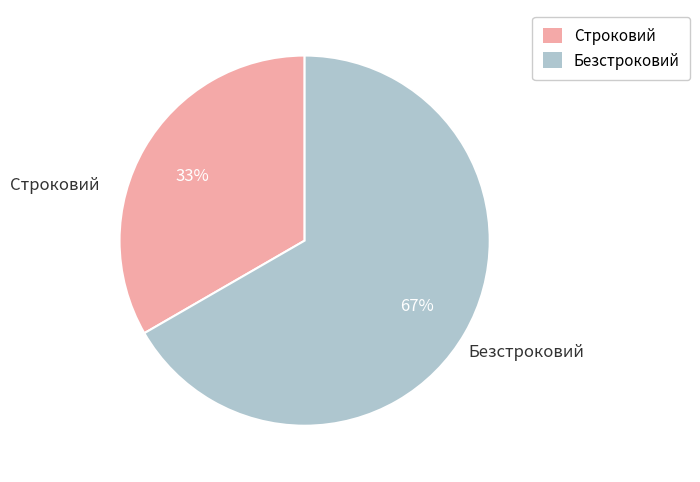

What is the majority slice?

Безстроковий